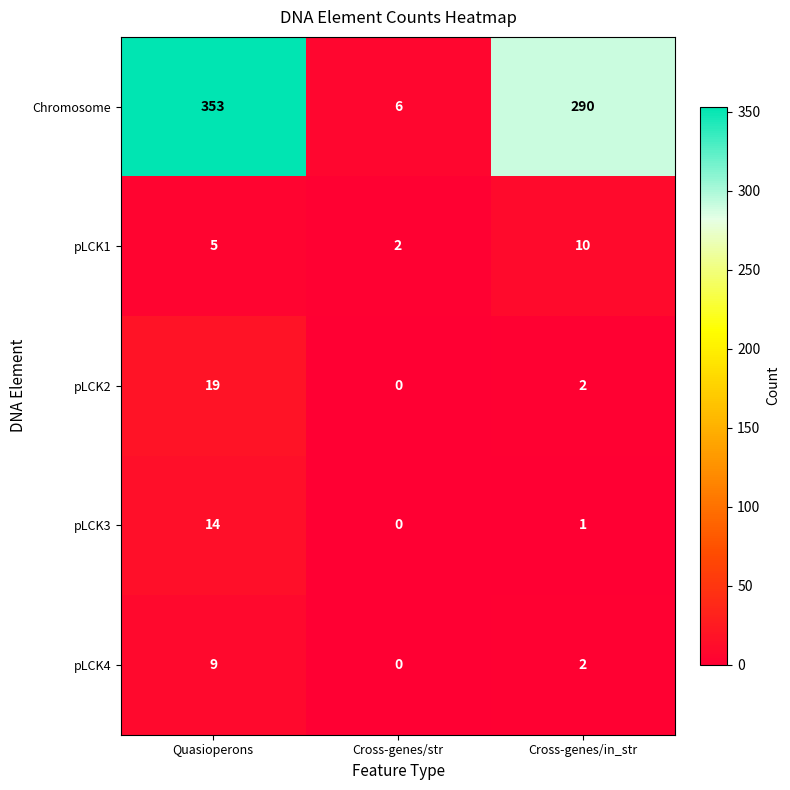

At which category is the sum across all series the highest?

Quasioperons